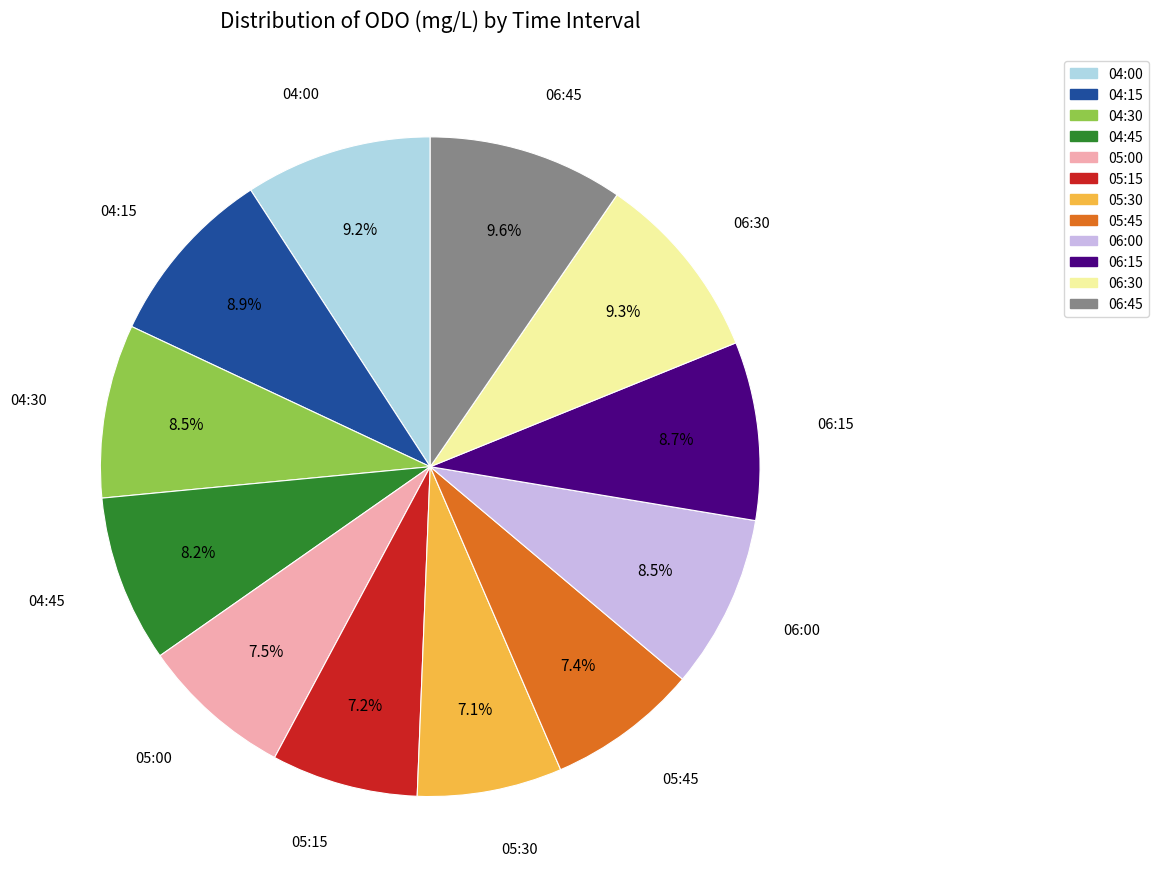

To the nearest percent, what is the combined percentage of 05:45 and 04:00?

17%